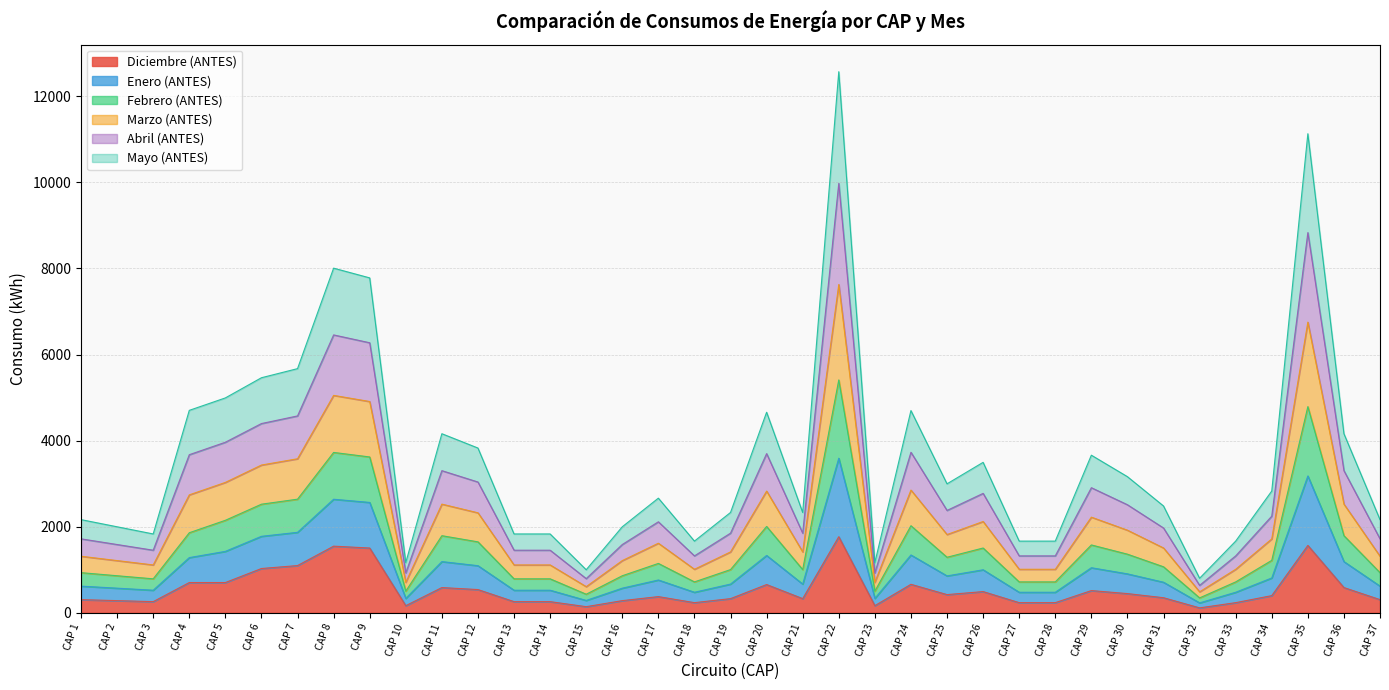

The Diciembre (ANTES) series shows 414.0 at CAP 28. True or false?

False